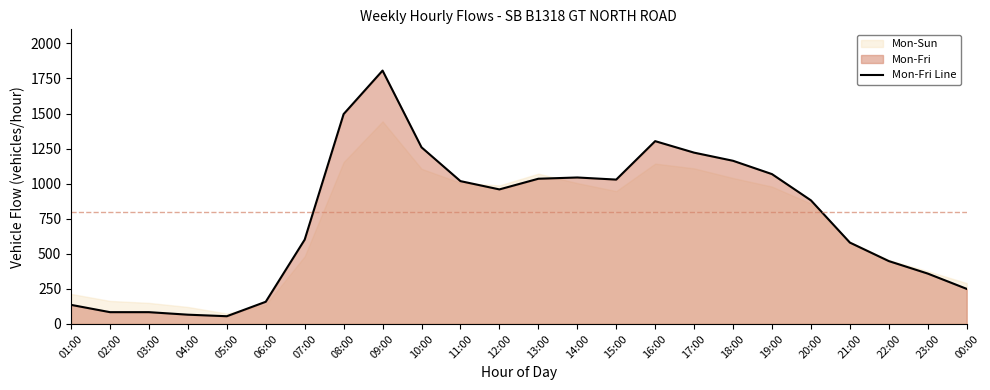

The value at 19:00 is 1068. True or false?

True